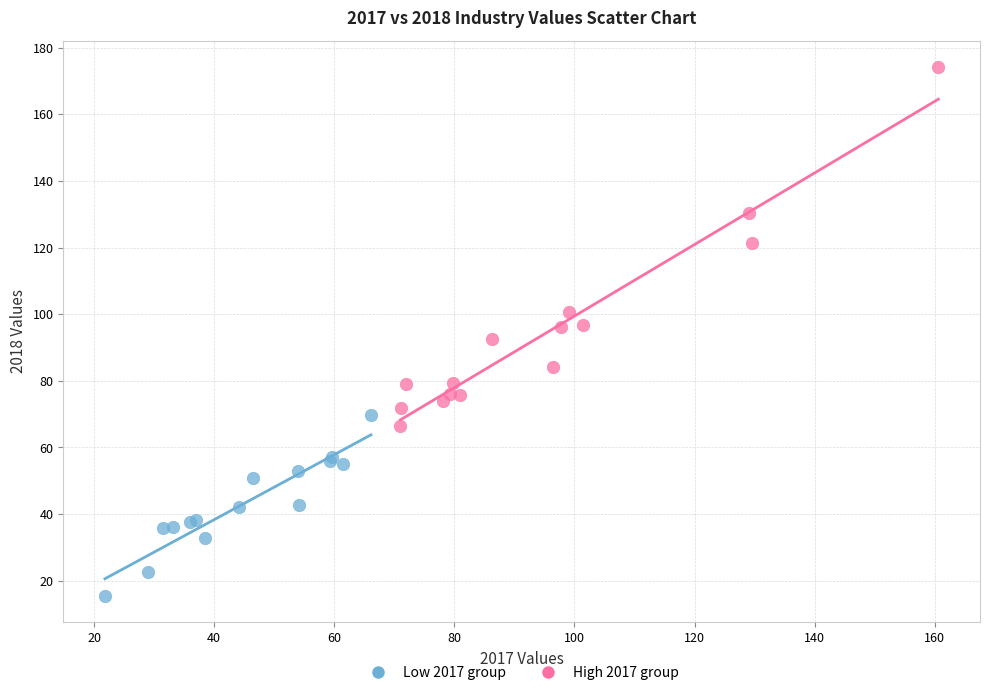

Which series contains the lowest Y value?

Low 2017 group